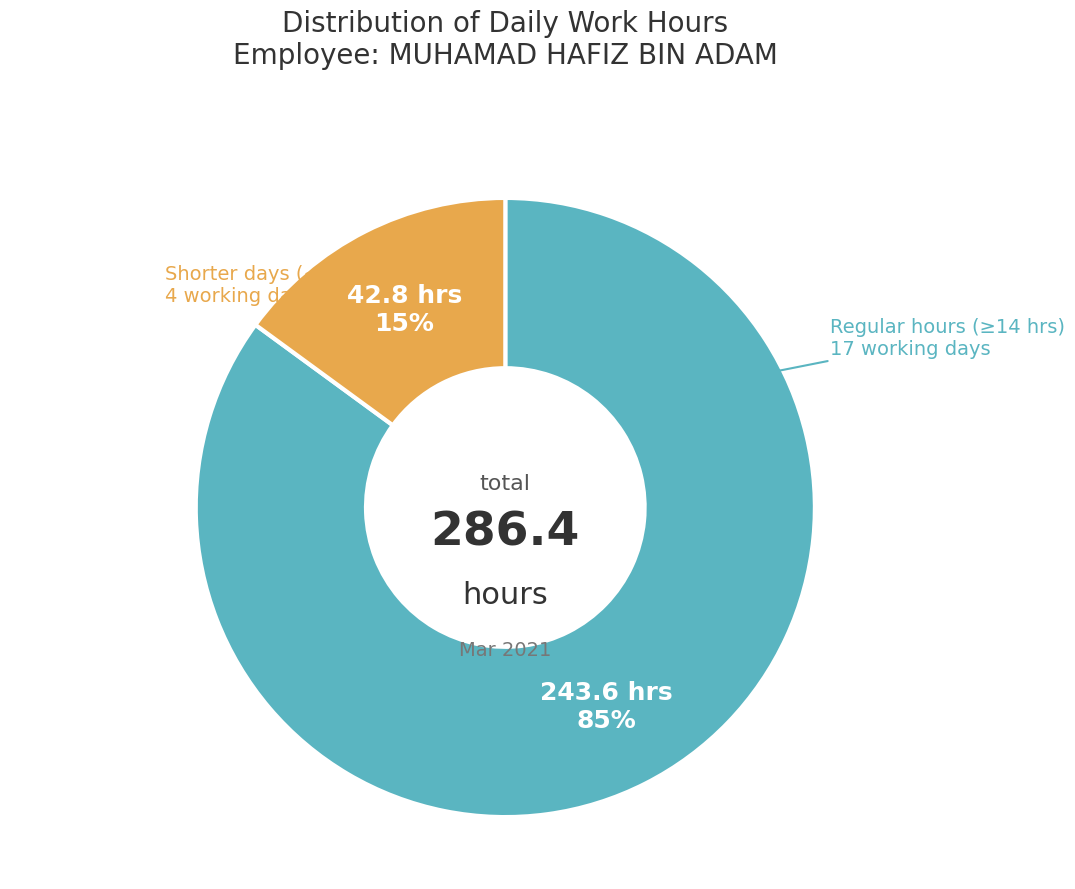

To the nearest percent, what is the average slice percentage?

50%